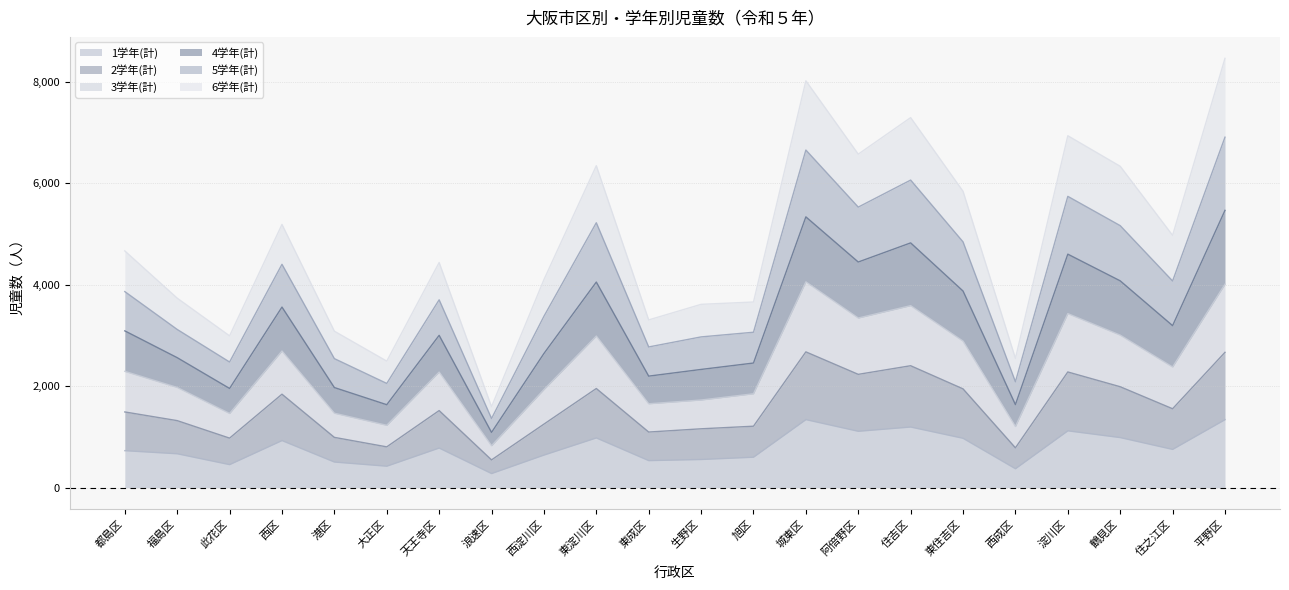

What is the lowest value of the 1学年(計) series?

278